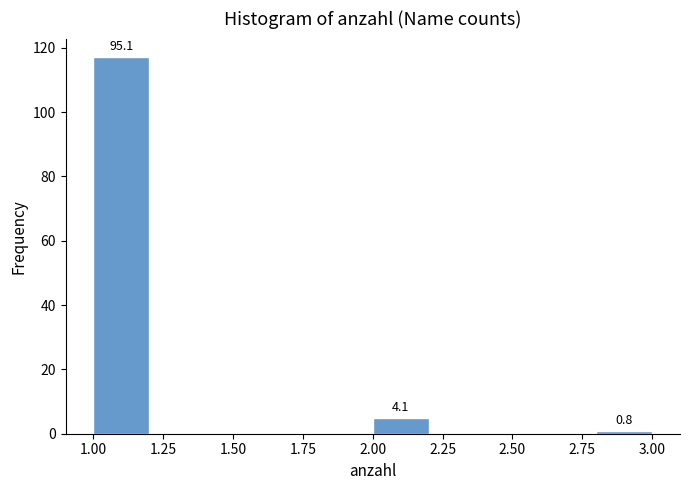

Over which range of the x-axis is the bar tallest?

1.0 to 1.2